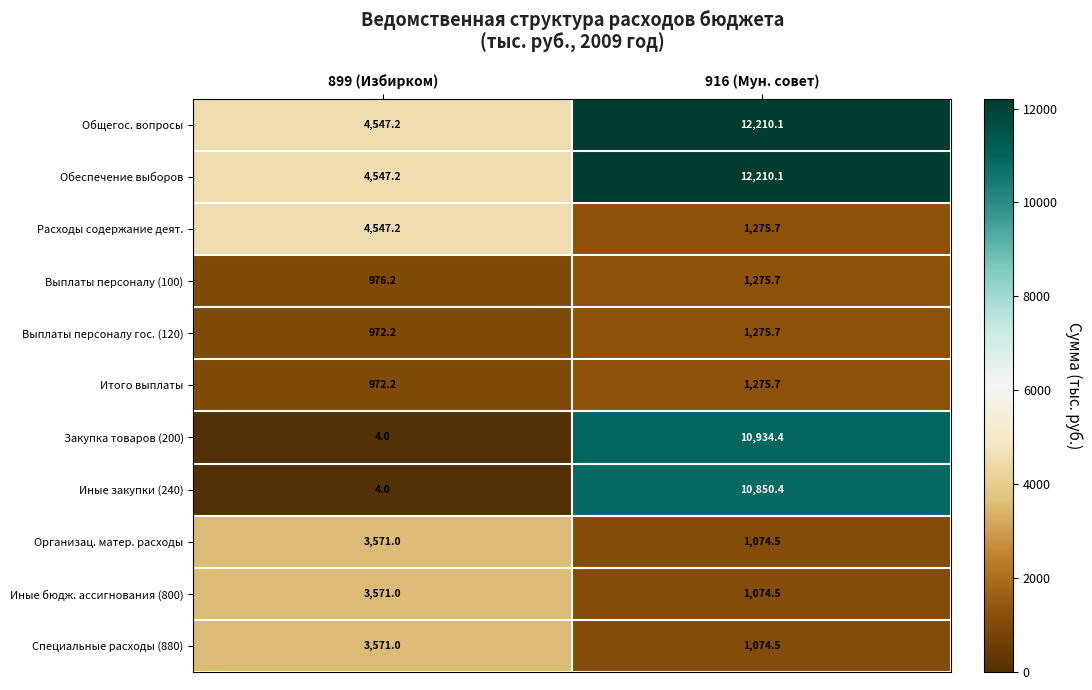

Rank the categories by Выплаты персоналу (100) value from highest to lowest.

916 (Мун. совет), 899 (Избирком)